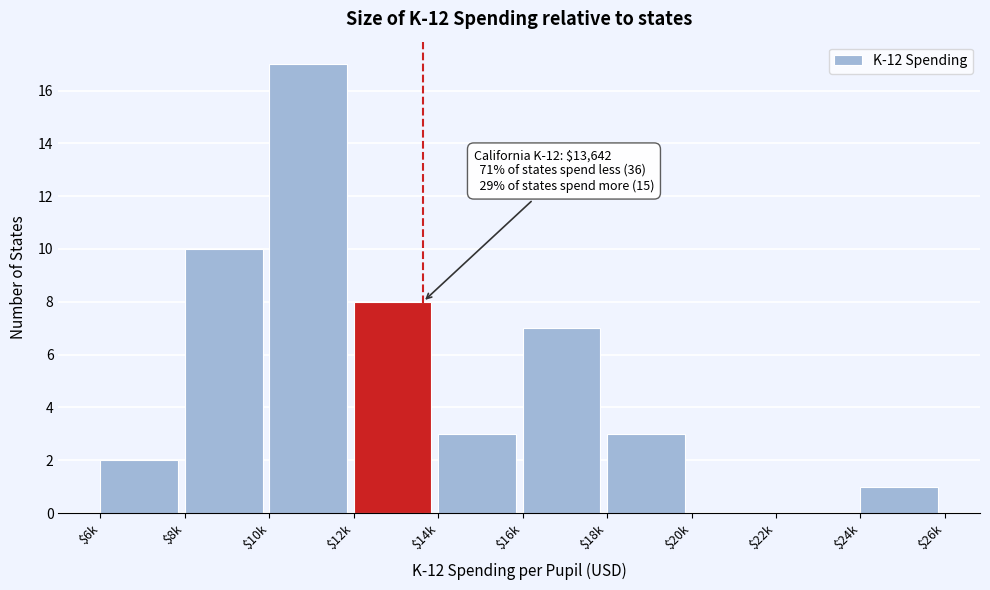

The value at $12k is 4. True or false?

False